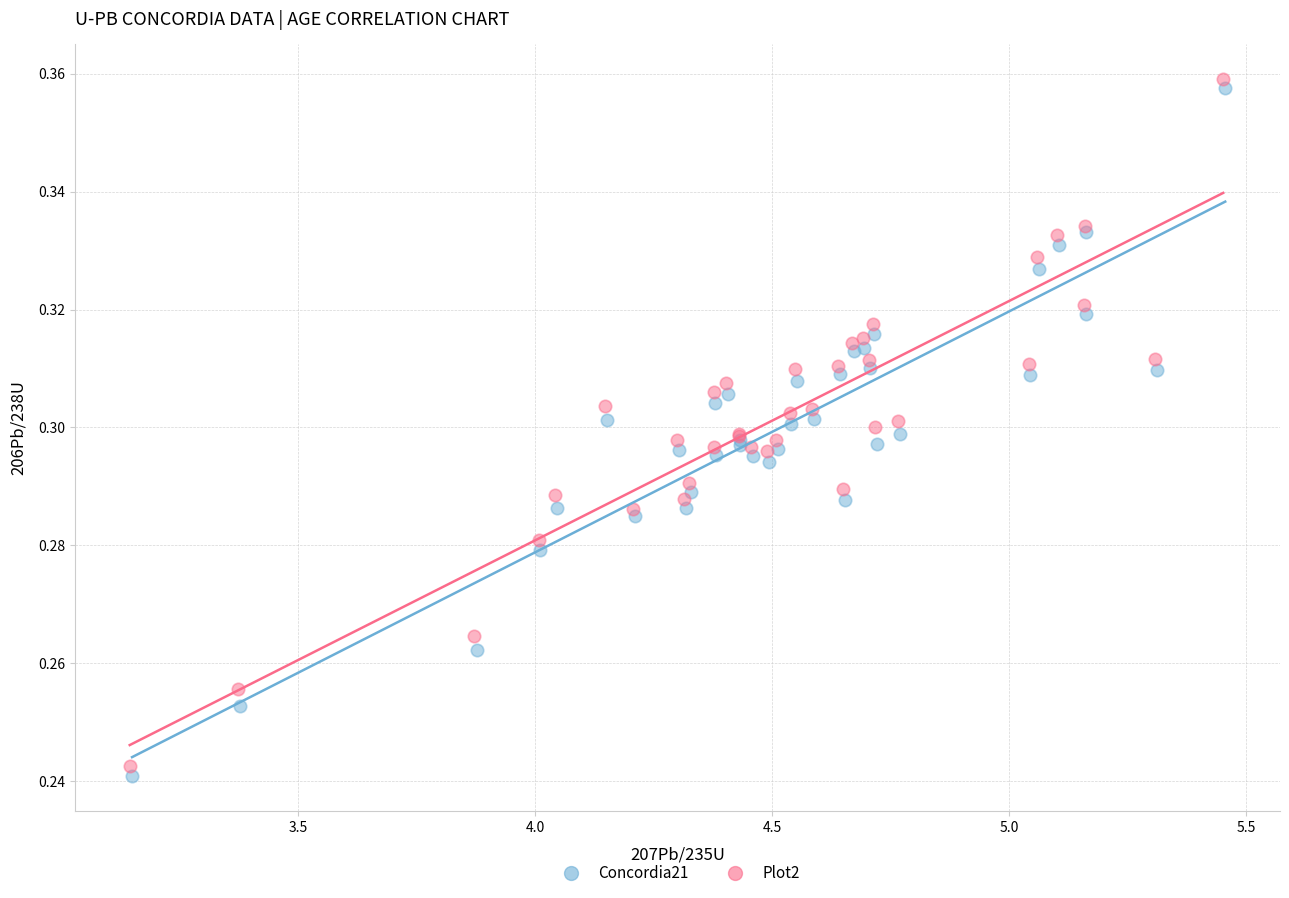

What are all the series names shown in the legend?

Concordia21, Plot2